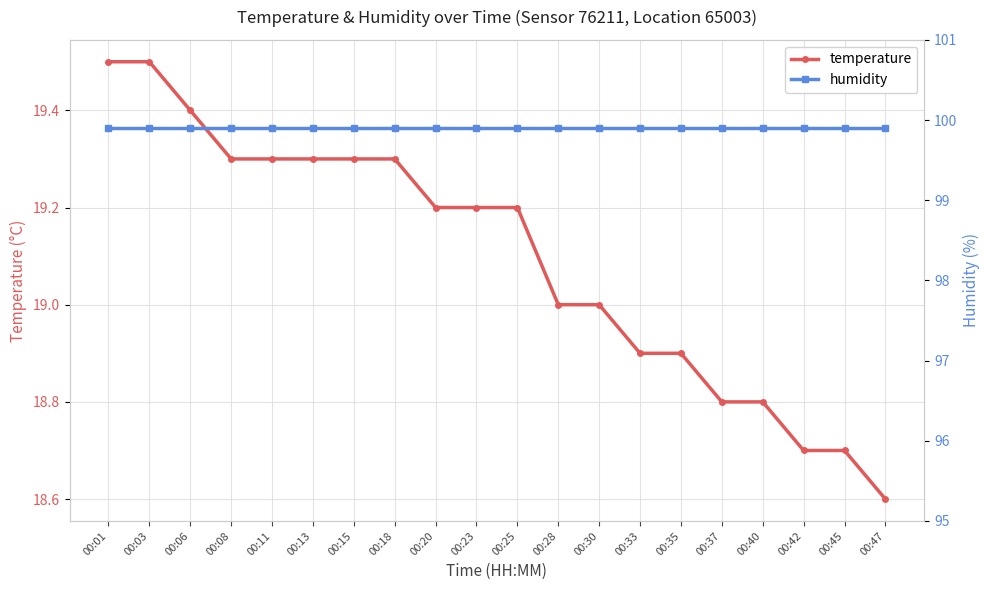

True or false: temperature and humidity cross at least once.

False